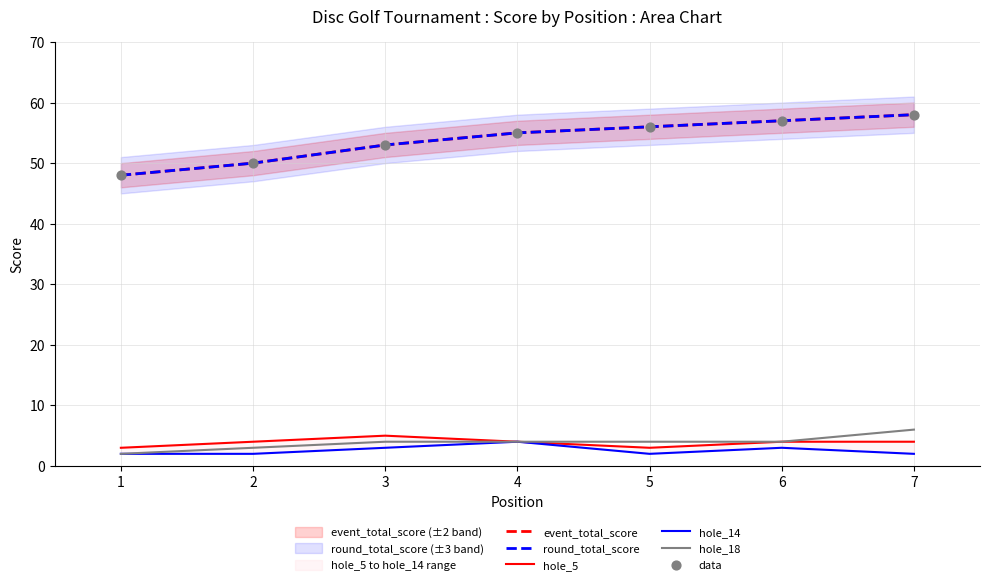

Which series reaches the minimum Y coordinate?

hole_14